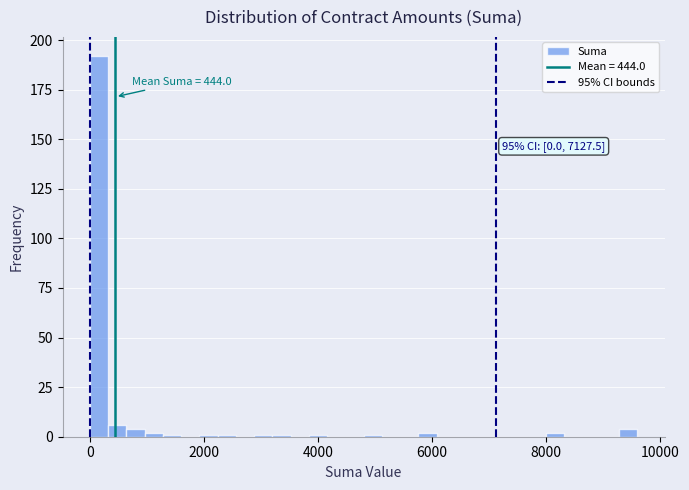

Around what value on the x-axis is the tallest bar? Give the approximate position of its centre, as read against the axis.

200